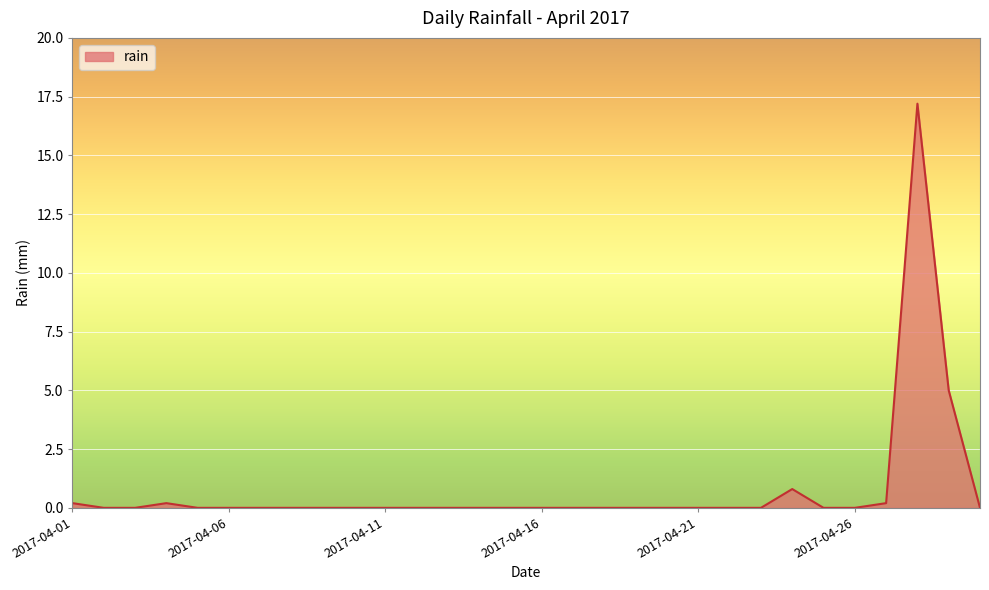

What is the maximum value shown in the chart?

17.2